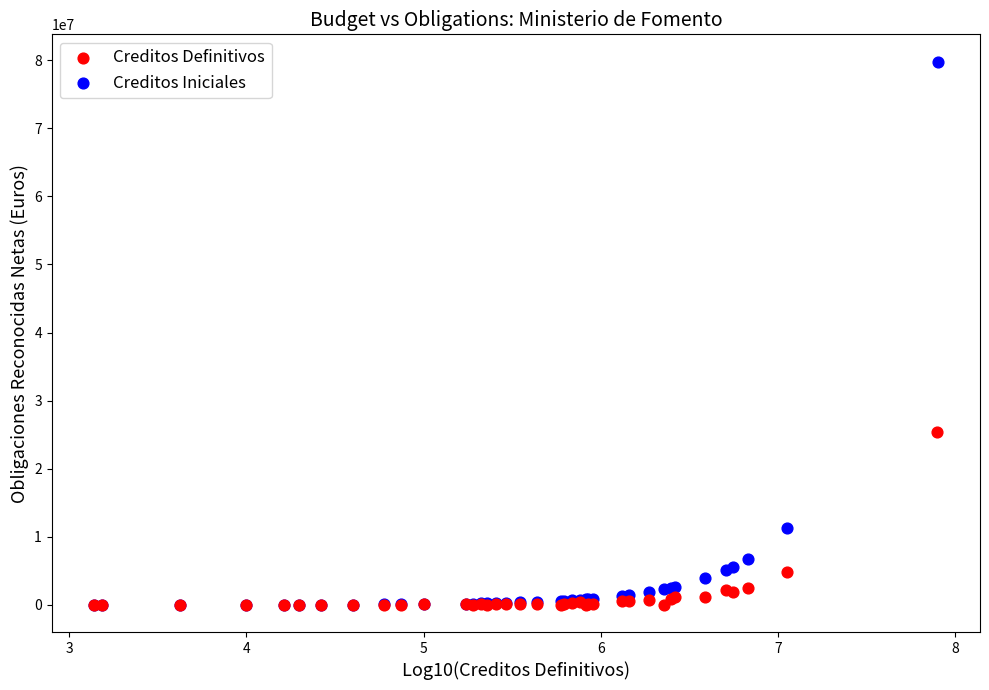

What are all the series names shown in the legend?

Creditos Definitivos, Creditos Iniciales